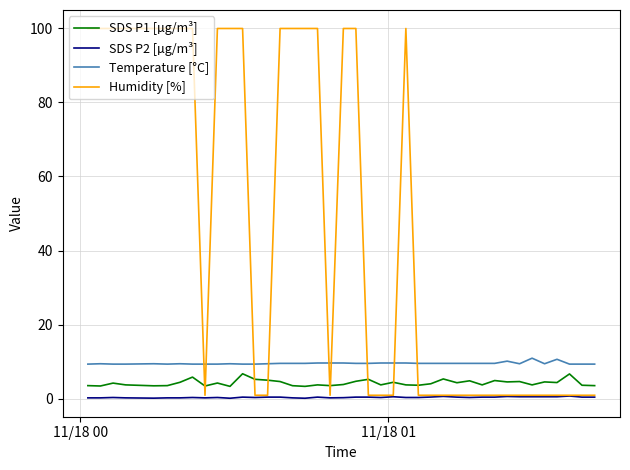

Which series ends up on top after the final intersection of SDS P1 [µg/m³] and Humidity [%]?

SDS P1 [µg/m³]